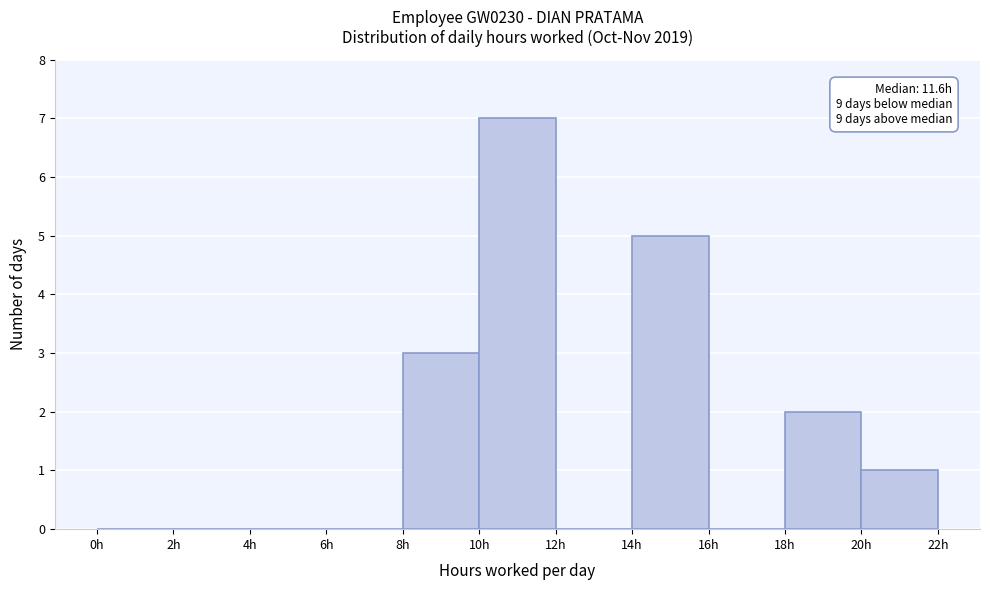

Which range on the x-axis has the tallest bar?

10 to 12